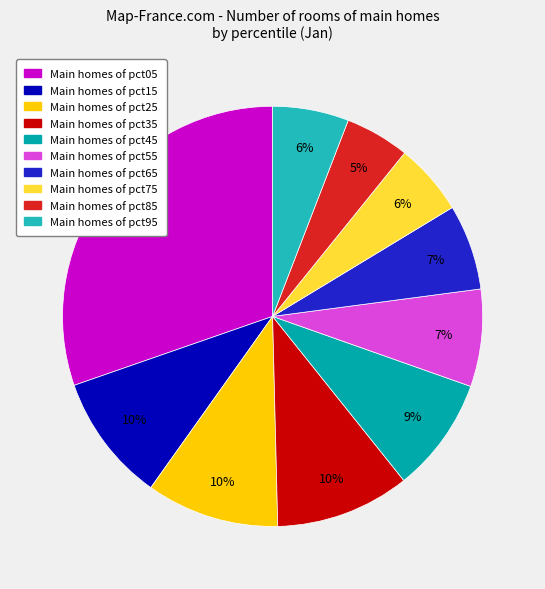

Is there any slice that represents more than half of the pie?

No